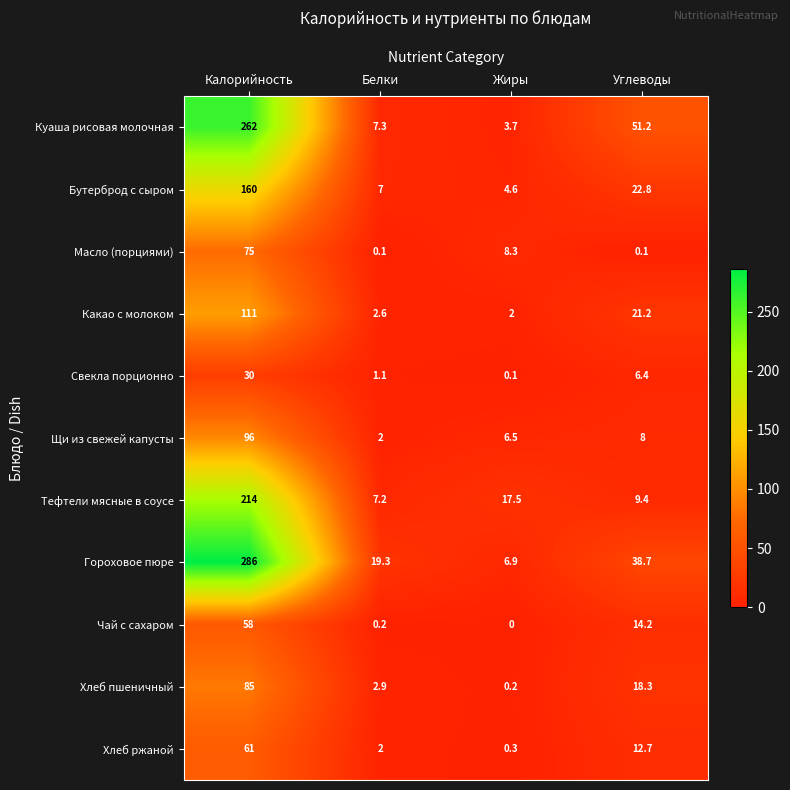

What is the average value of the Хлеб ржаной series?

19.0